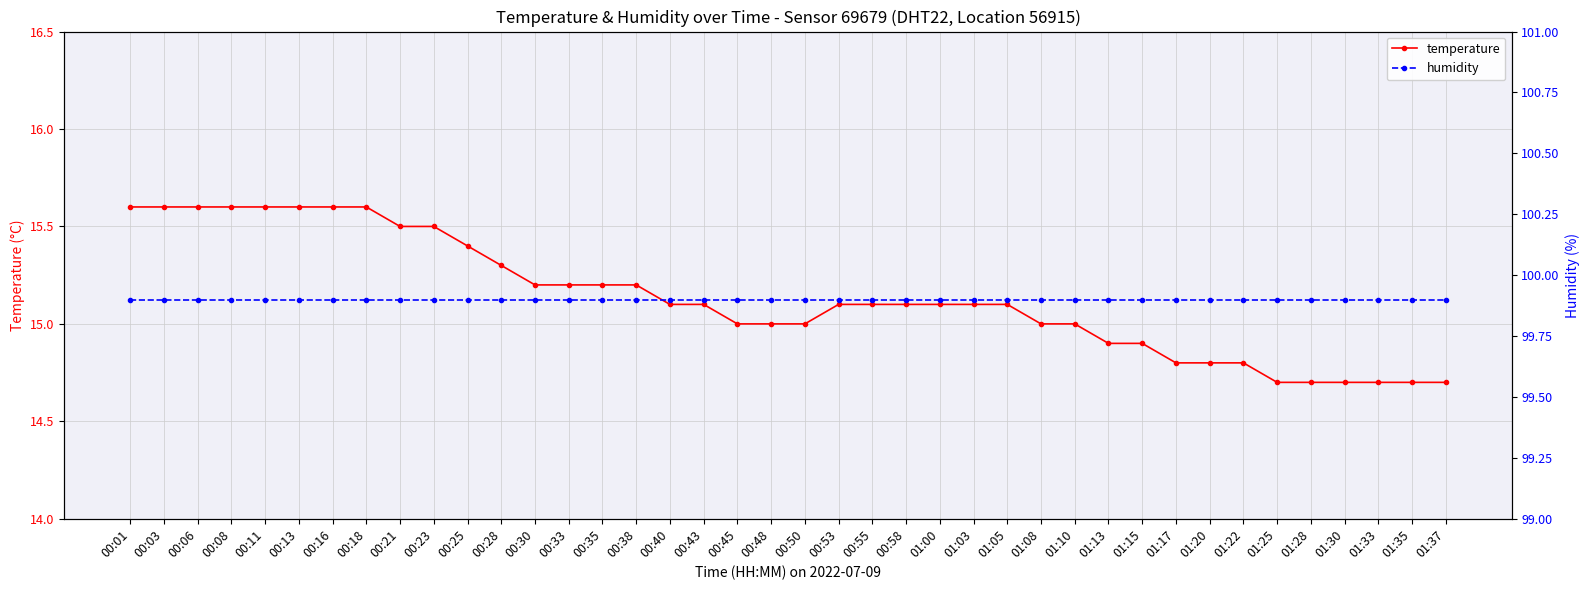

Is the value of humidity at 00:06 greater than the value of temperature at 00:06?

Yes